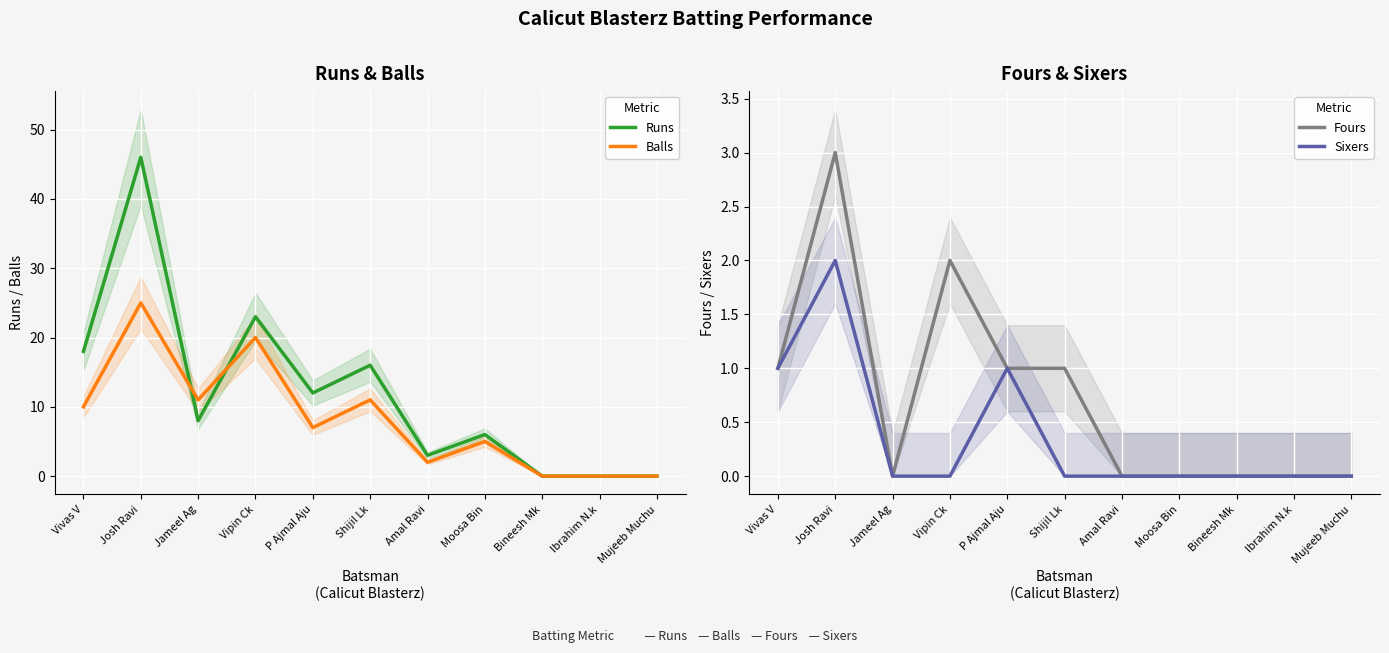

True or false: Runs and Fours cross at least once.

False